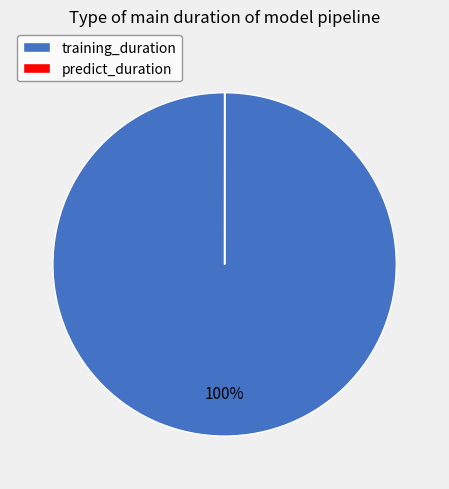

To the nearest percent, what percentage of the pie is training_duration?

100%